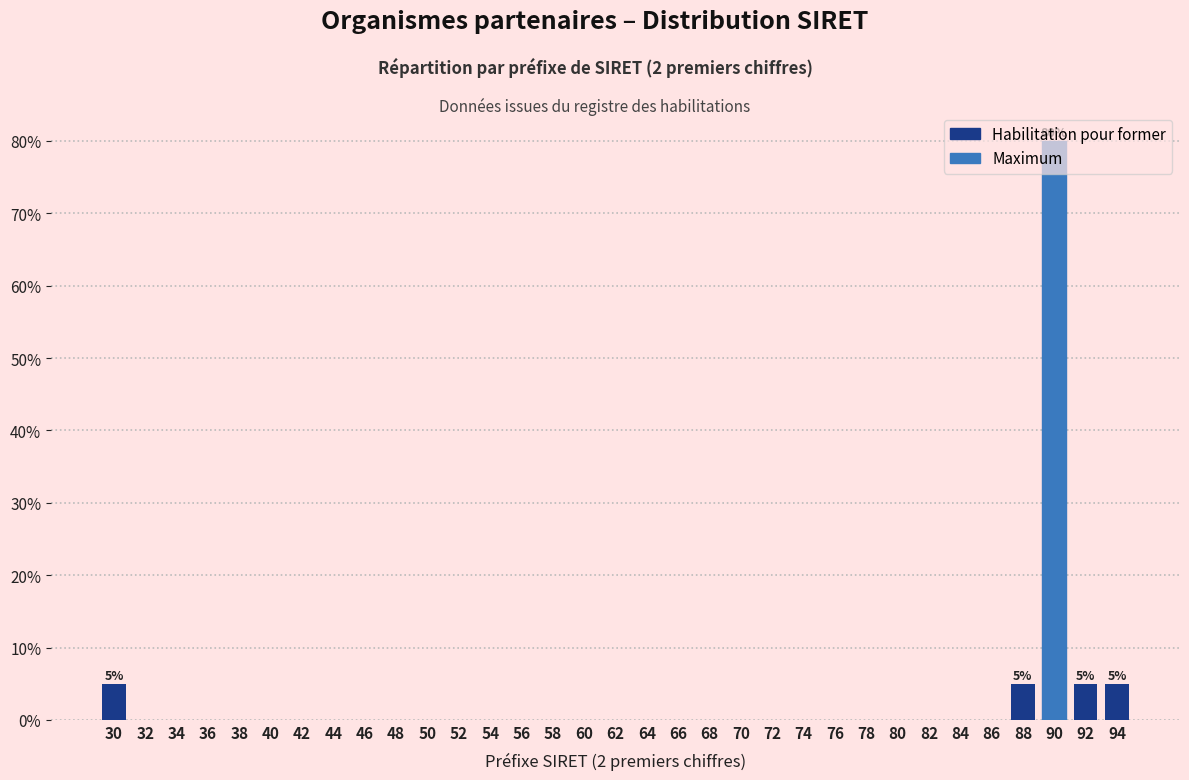

Which label corresponds to the largest value in the chart?

90